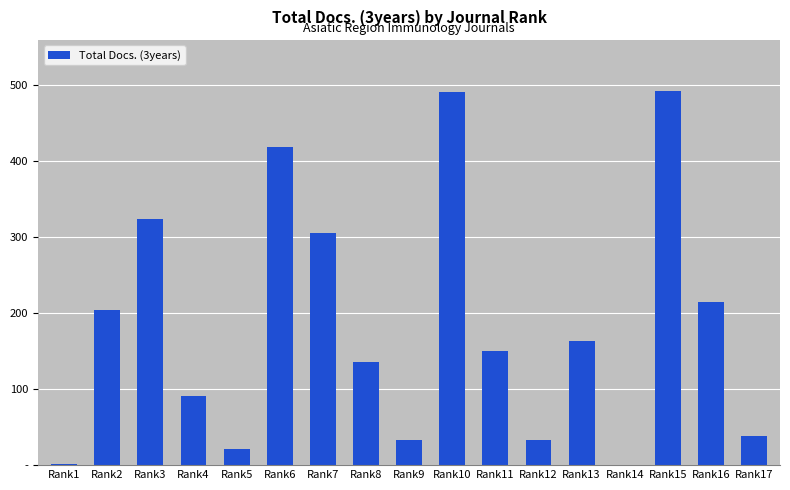

True or false: the data shows 46 at Rank4.

False